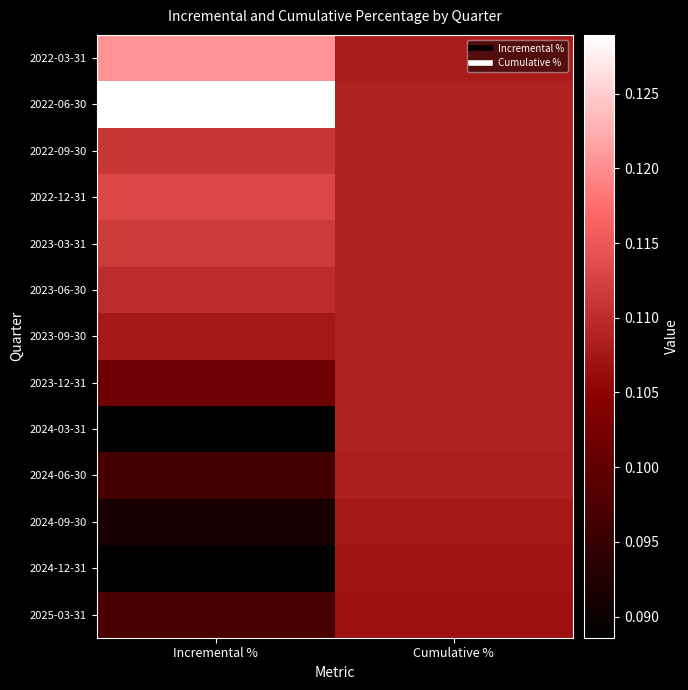

At how many categories does at least one series exceed 0?

2